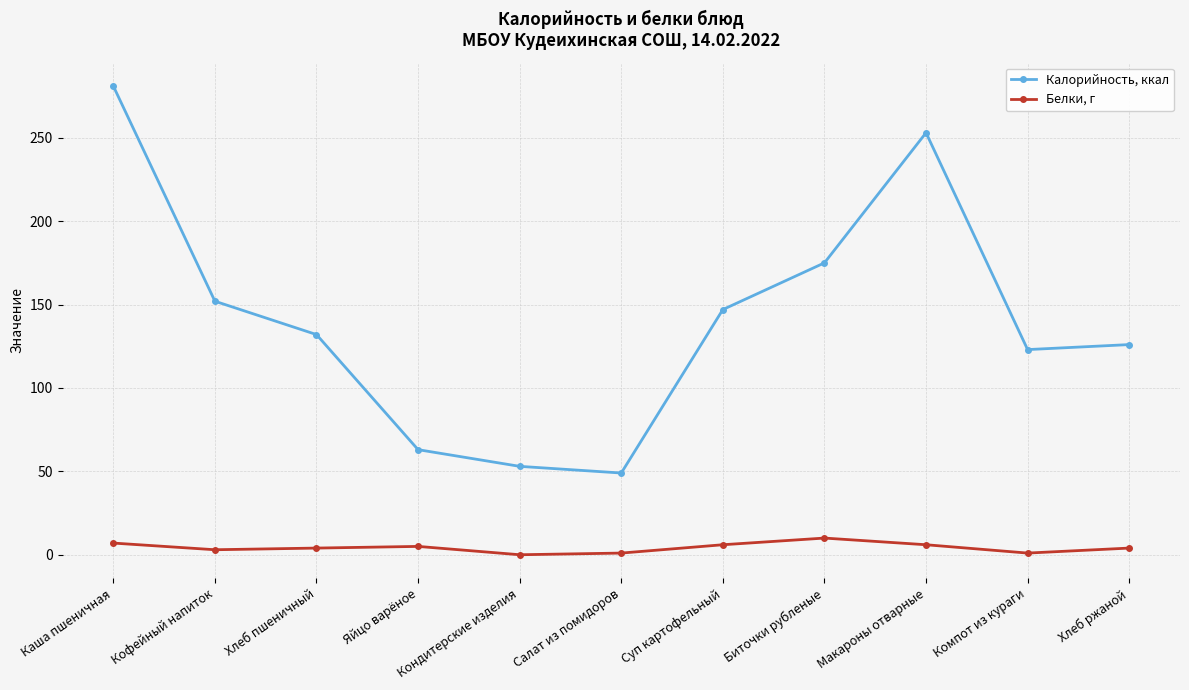

At which label does Белки, г first exceed 4?

Каша пшеничная